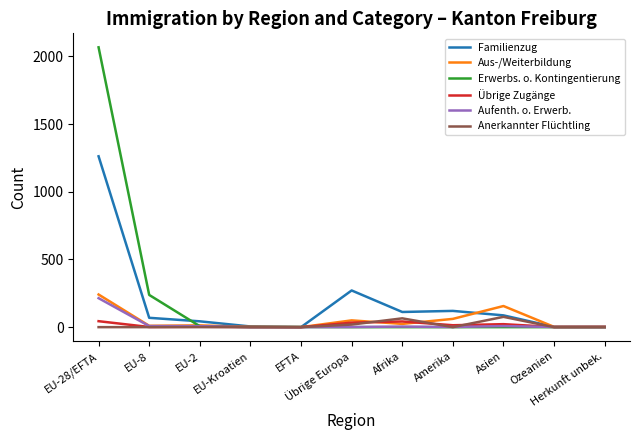

What is the greatest value displayed?

2067